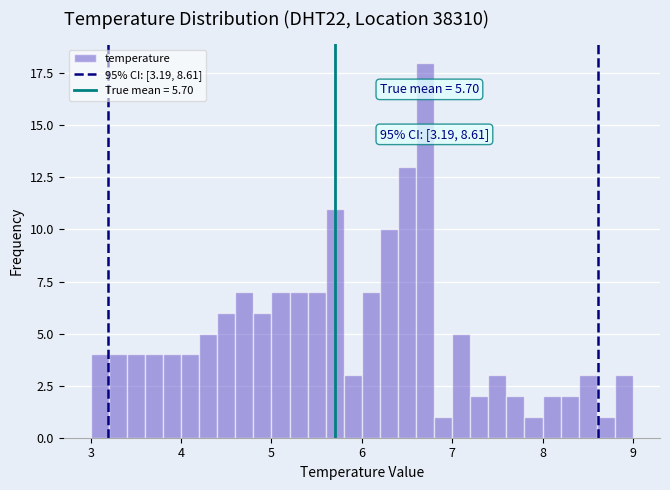

Around what value on the x-axis is the tallest bar? Give the approximate position of its centre, as read against the axis.

6.7